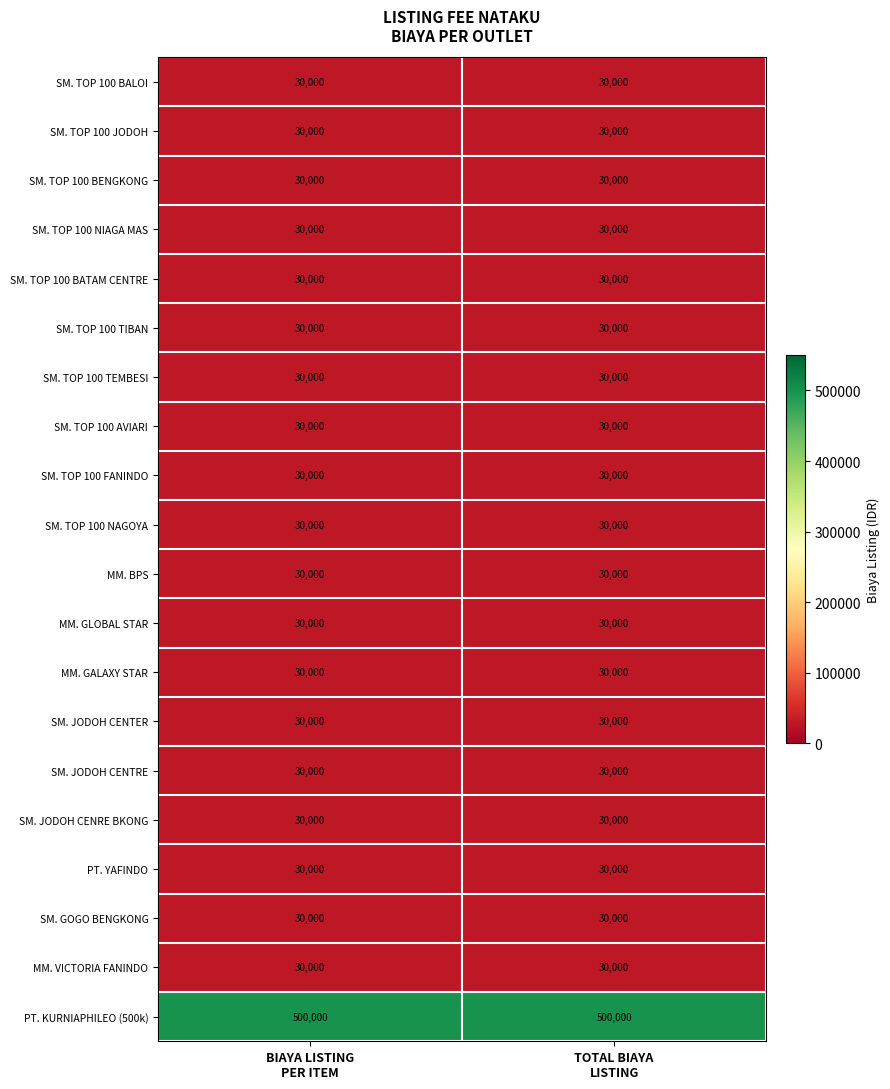

What is the average value of the MM. GALAXY STAR series?

30000